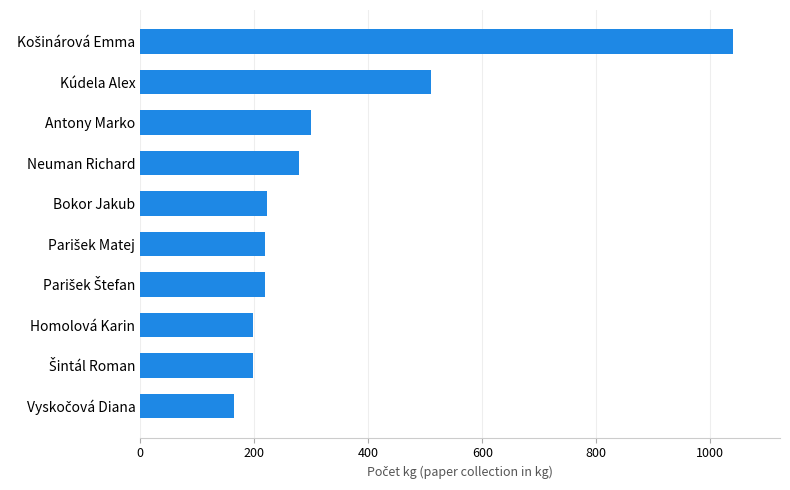

Approximately how many times larger is the value at Homolová Karin compared to Neuman Richard?

0.7